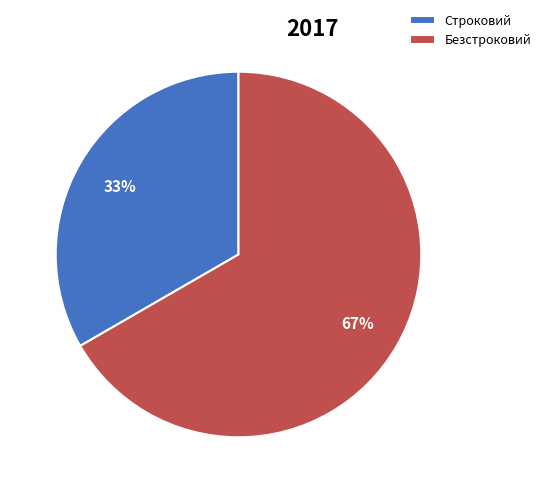

To the nearest percent, what is the combined percentage of Строковий and Безстроковий?

100%